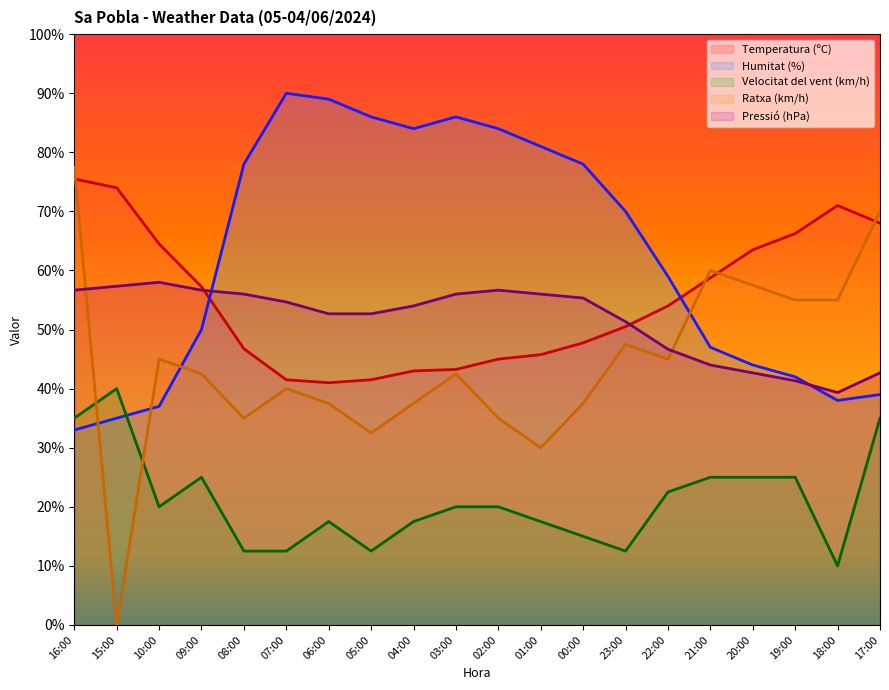

What is the label of the 19th point from the right?

15:00